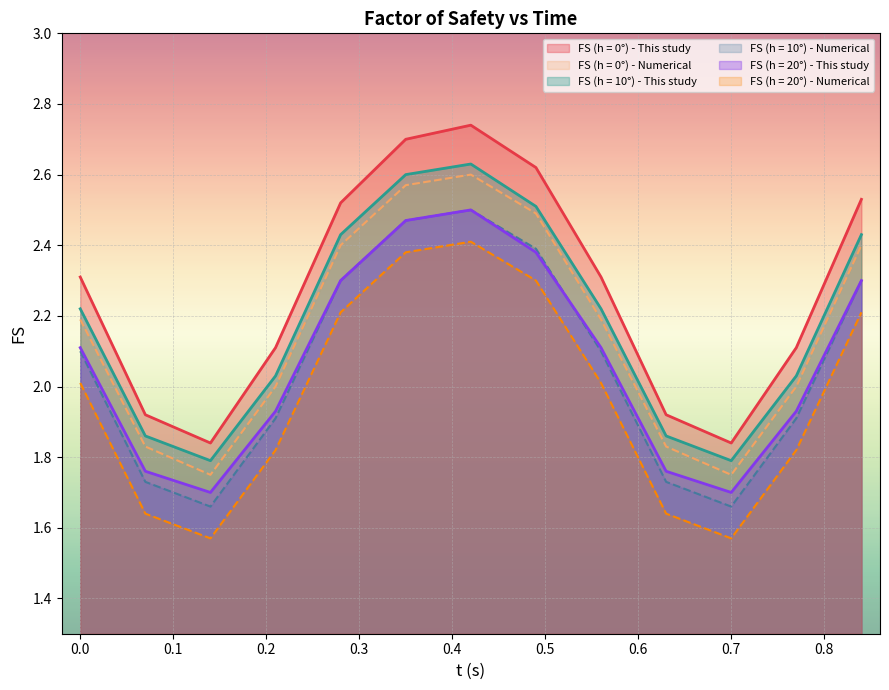

Reading left to right, extract all data points from this chart.

FS (h = 0°) - This study: 2.3	1.9	1.8	2.1	2.5	2.7	2.7	2.6	2.3	1.9	1.8	2.1	2.5
FS (h = 0°) - Numerical: 2.2	1.8	1.8	2.0	2.4	2.6	2.6	2.5	2.2	1.8	1.8	2.0	2.4
FS (h = 10°) - This study: 2.2	1.9	1.8	2.0	2.4	2.6	2.6	2.5	2.2	1.9	1.8	2.0	2.4
FS (h = 10°) - Numerical: 2.1	1.7	1.7	1.9	2.3	2.5	2.5	2.4	2.1	1.7	1.7	1.9	2.3
FS (h = 20°) - This study: 2.1	1.8	1.7	1.9	2.3	2.5	2.5	2.4	2.1	1.8	1.7	1.9	2.3
FS (h = 20°) - Numerical: 2.0	1.6	1.6	1.8	2.2	2.4	2.4	2.3	2.0	1.6	1.6	1.8	2.2